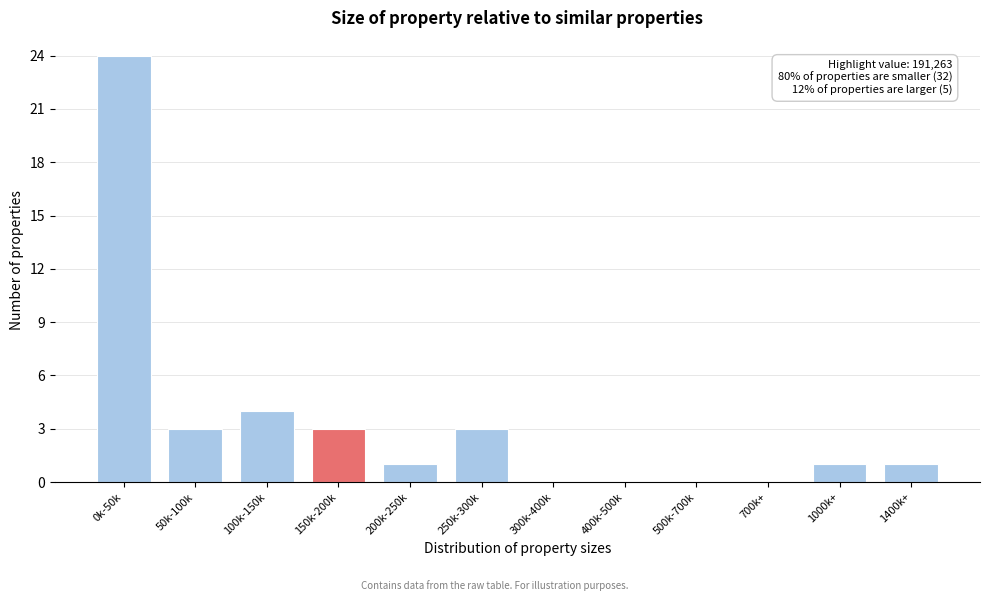

Reading left to right, list all the values displayed in this chart.

0k-50k=24	50k-100k=3	100k-150k=4	150k-200k=3	200k-250k=1	250k-300k=3	300k-400k=0	400k-500k=0	500k-700k=0	700k+=0	1000k+=1	1400k+=1